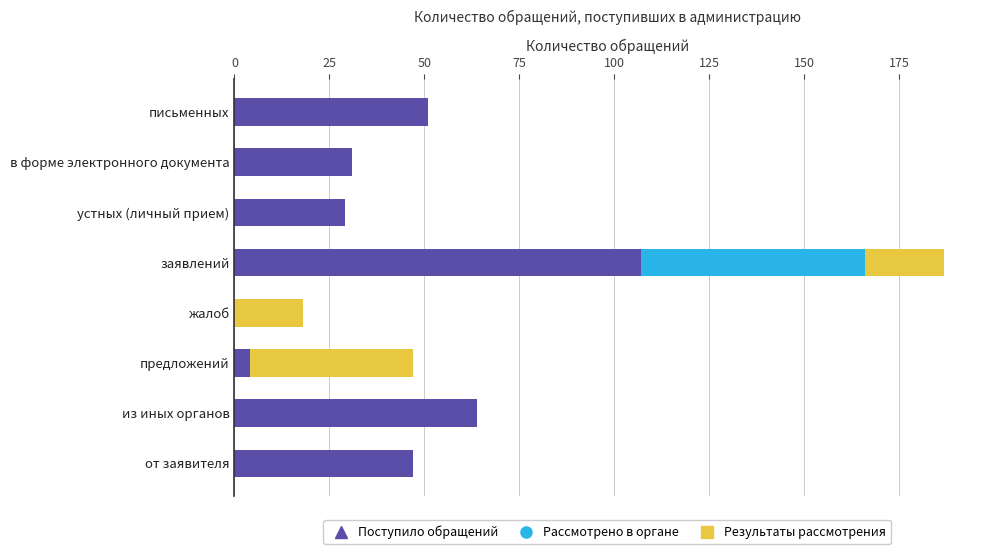

Which category has the highest value in the Поступило обращений series?

заявлений